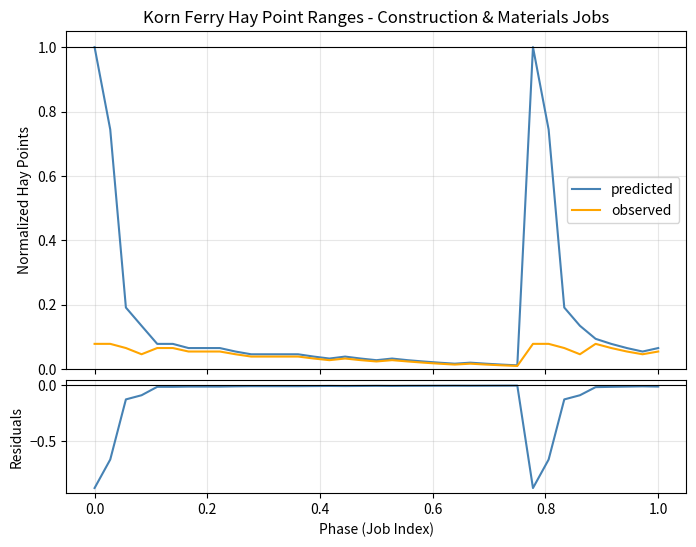

Reading left to right, list all the values displayed in this chart.

predicted: 1.0	0.7	0.2	0.1	0.1	0.1	0.1	0.1	0.1	0.1	0.0	0.0	0.0	0.0	0.0	0.0	0.0	0.0	0.0	0.0	0.0	0.0	0.0	0.0	0.0	0.0	0.0	0.0	1.0	0.7	0.2	0.1	0.1	0.1	0.1	0.1	0.1
observed: 0.1	0.1	0.1	0.0	0.1	0.1	0.1	0.1	0.1	0.0	0.0	0.0	0.0	0.0	0.0	0.0	0.0	0.0	0.0	0.0	0.0	0.0	0.0	0.0	0.0	0.0	0.0	0.0	0.1	0.1	0.1	0.0	0.1	0.1	0.1	0.0	0.1
residuals: -0.9	-0.7	-0.1	-0.1	-0.0	-0.0	-0.0	-0.0	-0.0	-0.0	-0.0	-0.0	-0.0	-0.0	-0.0	-0.0	-0.0	-0.0	-0.0	-0.0	-0.0	-0.0	-0.0	-0.0	-0.0	-0.0	-0.0	-0.0	-0.9	-0.7	-0.1	-0.1	-0.0	-0.0	-0.0	-0.0	-0.0